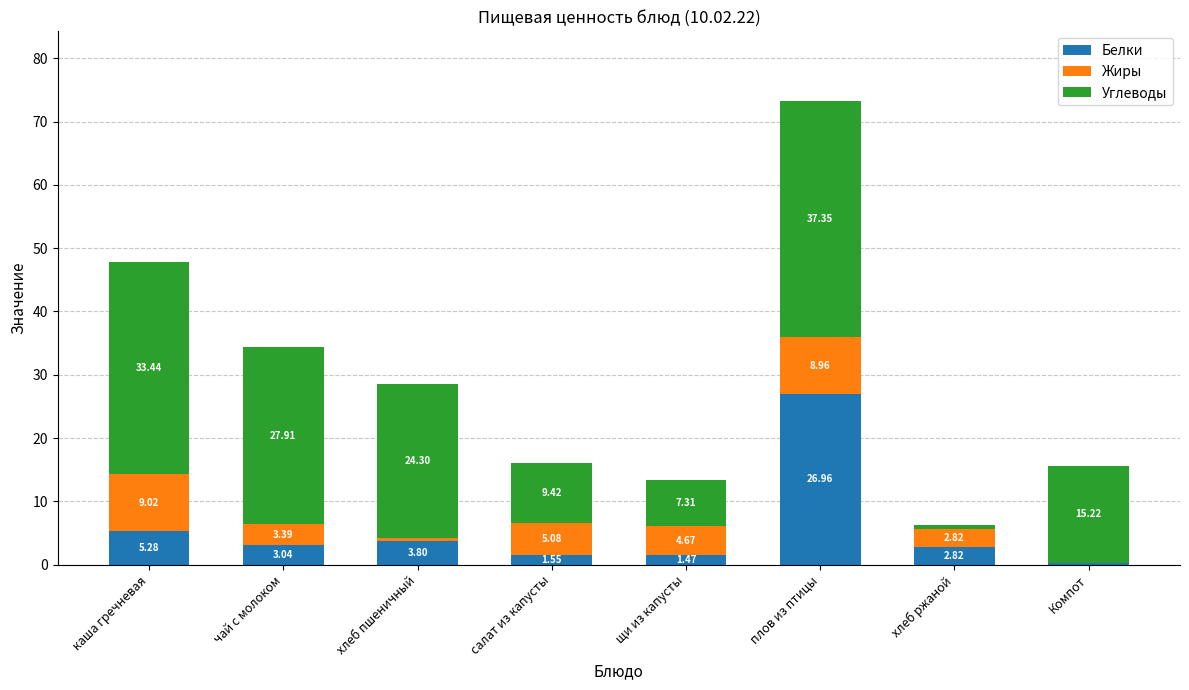

What is the sum of all Белки values?

45.2